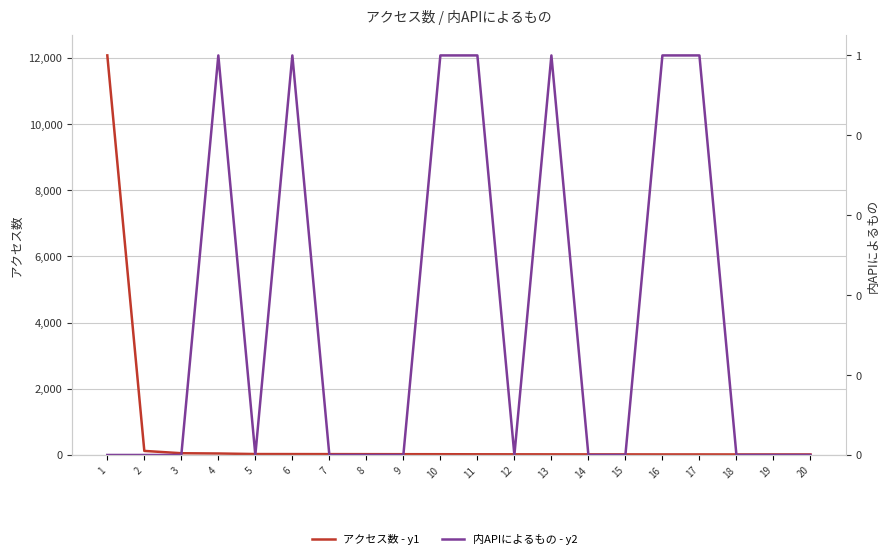

What are all the series names shown in the legend?

アクセス数 - y1, 内APIによるもの - y2